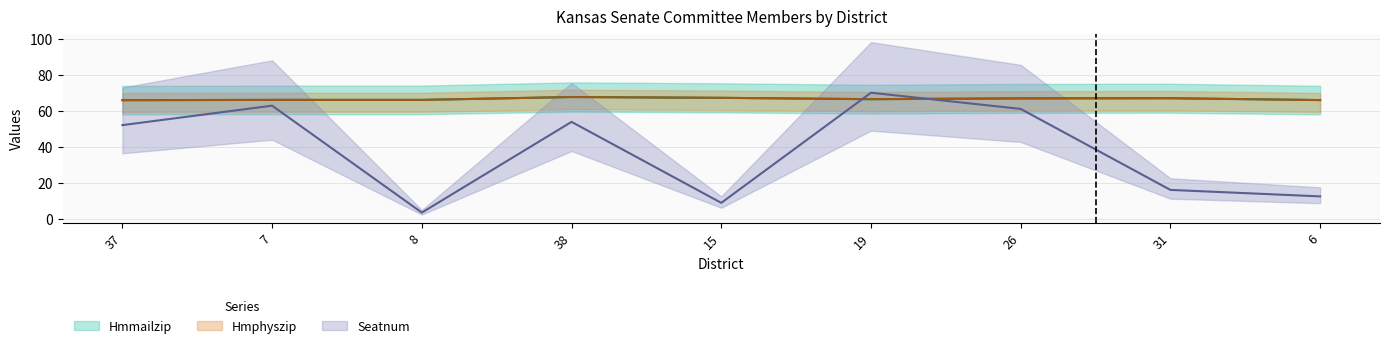

Read the Hmphyszip value at 38.

67.8